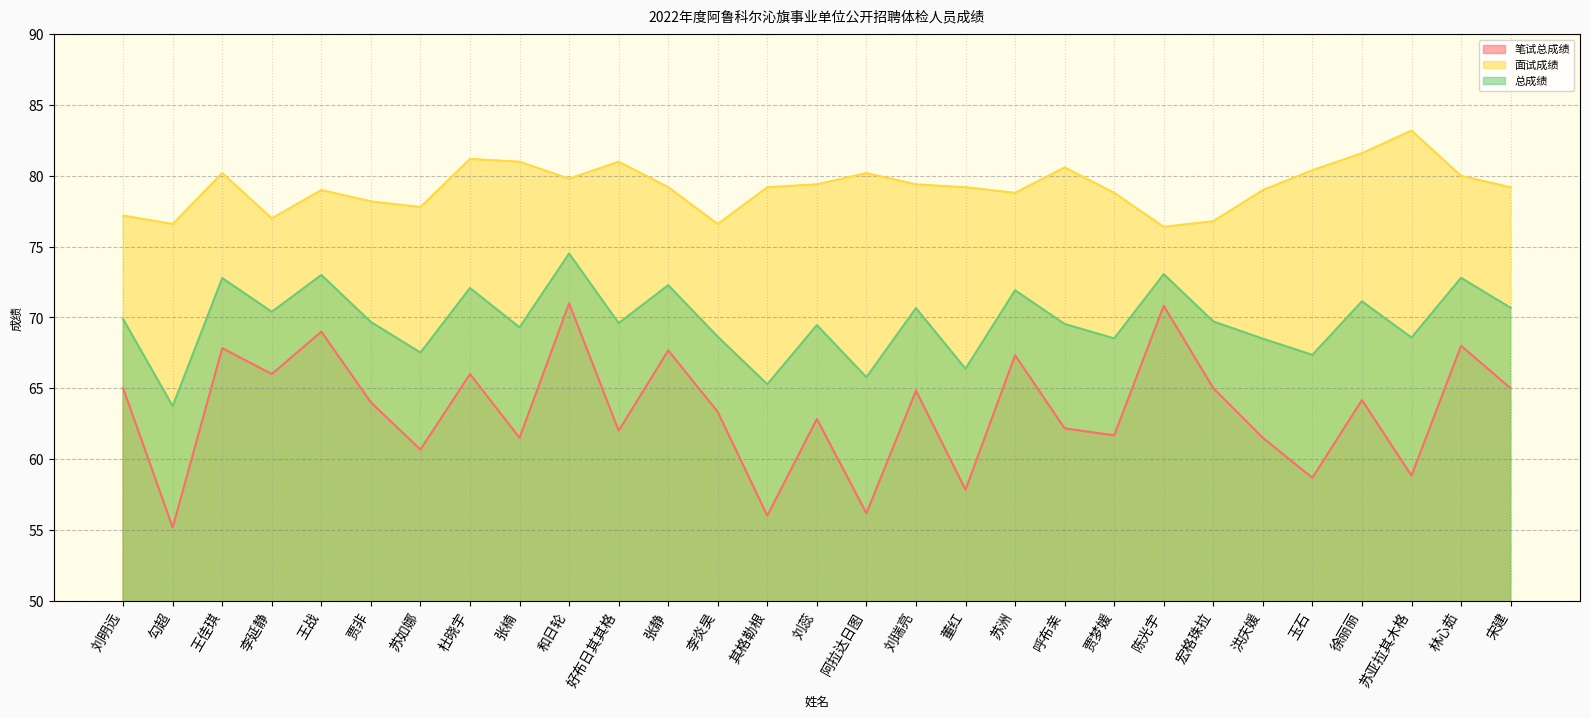

What is the total value across all series at 苏亚拉其木格?

210.6